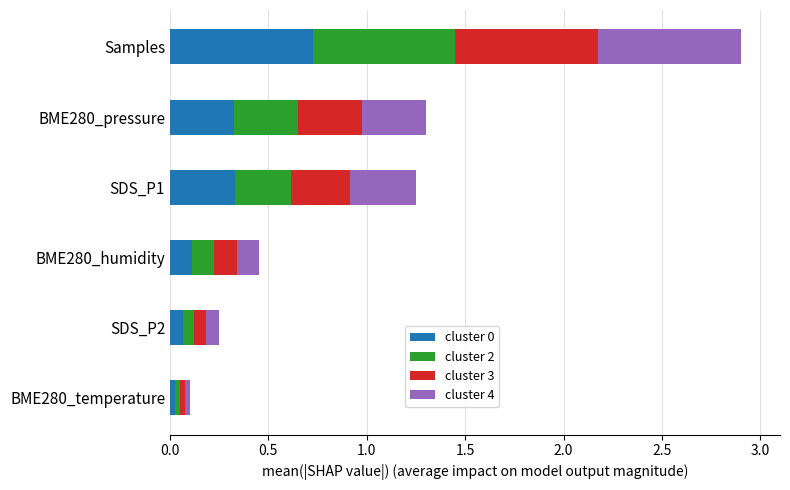

At which category is the sum across all series the highest?

Samples